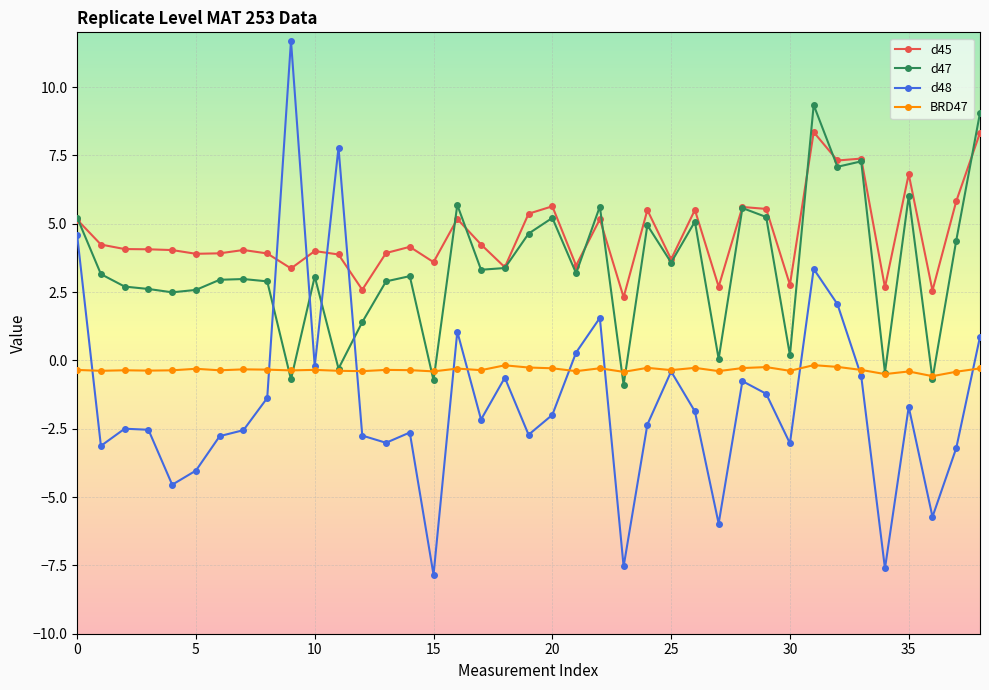

How many categories are shown in the chart?

39